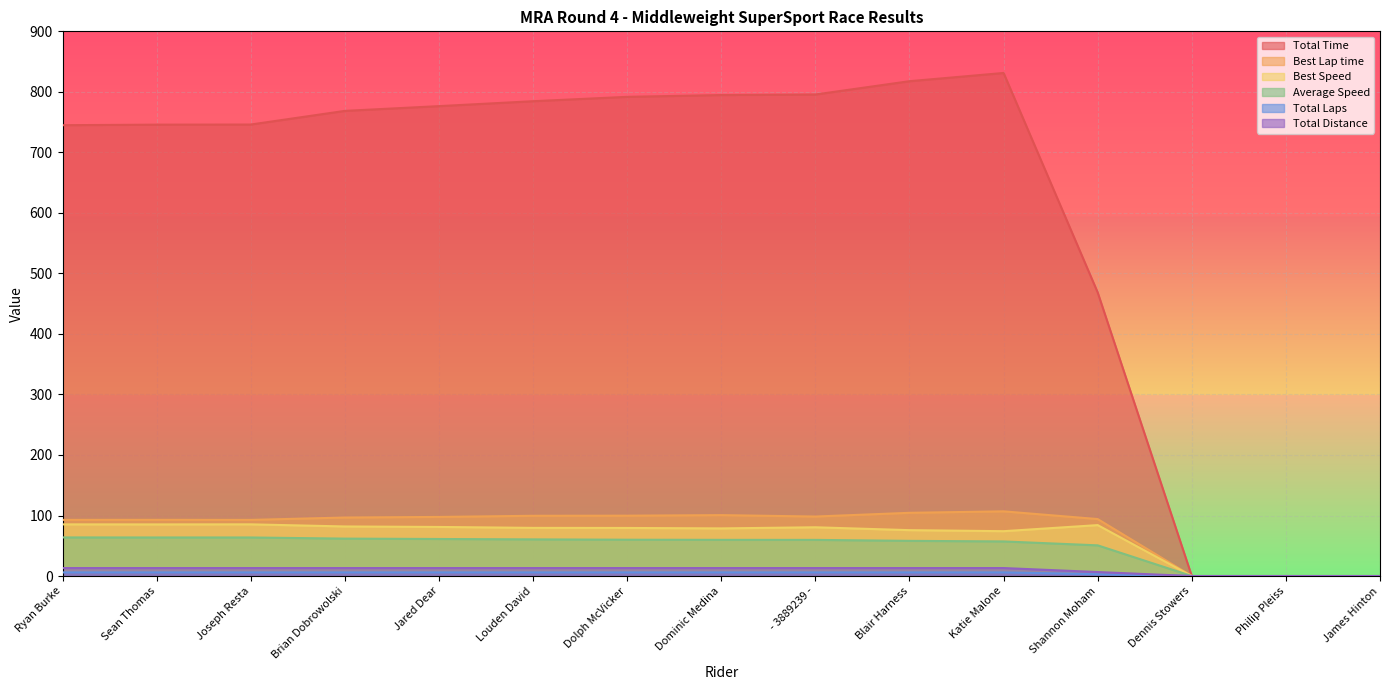

True or false: Total Time and Average Speed intersect in this chart.

False